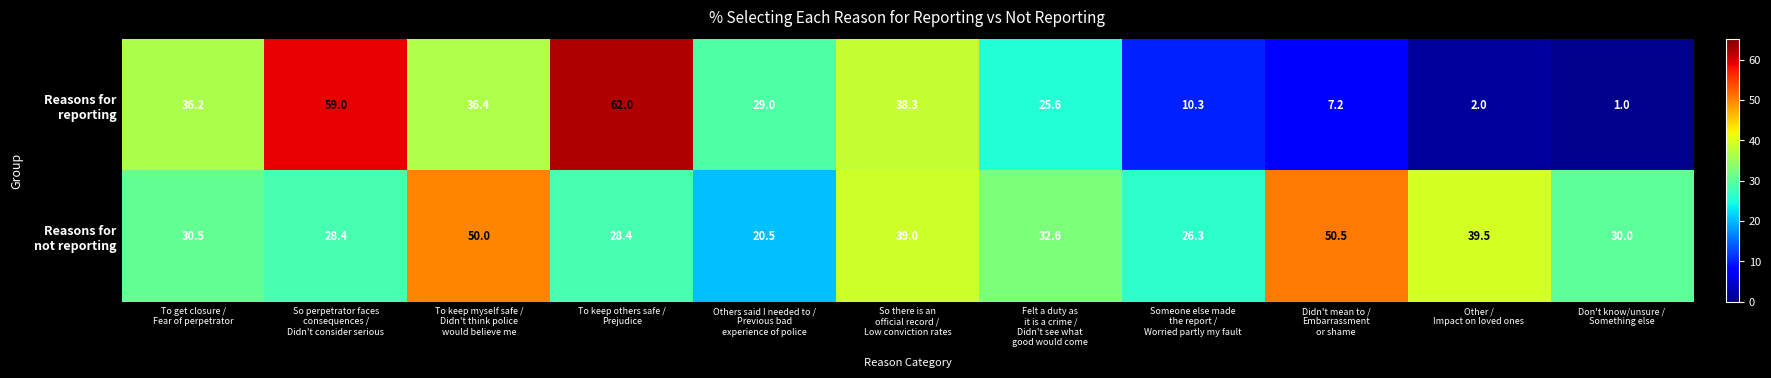

What is the minimum value shown in the chart?

1.0